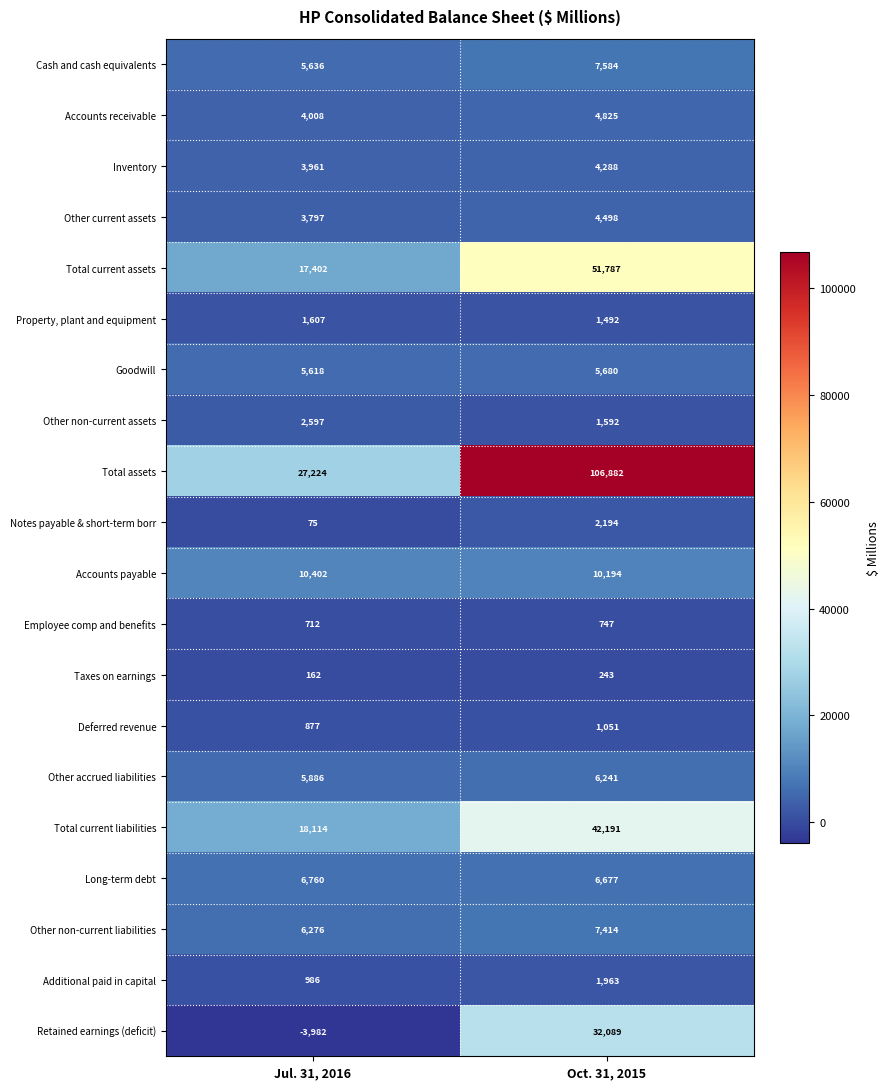

Read the Deferred revenue value at Jul. 31, 2016.

877